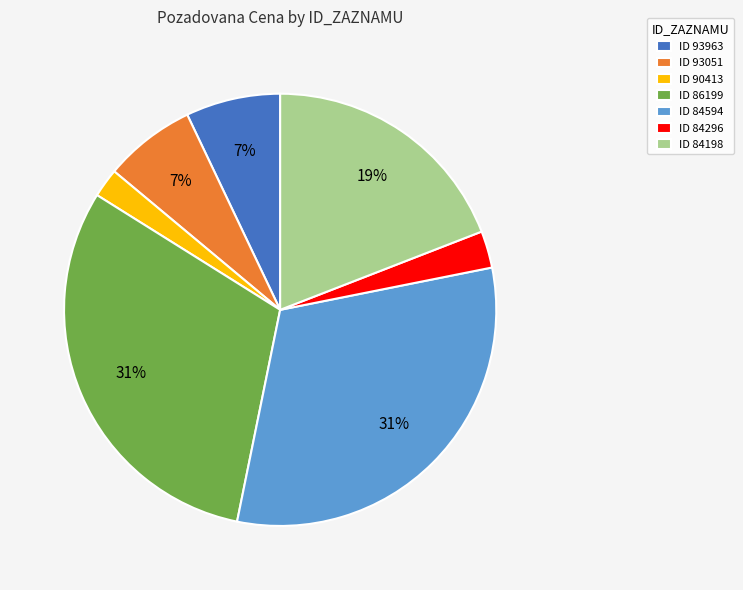

Is it true that ID 84296 is 14% of the pie?

False